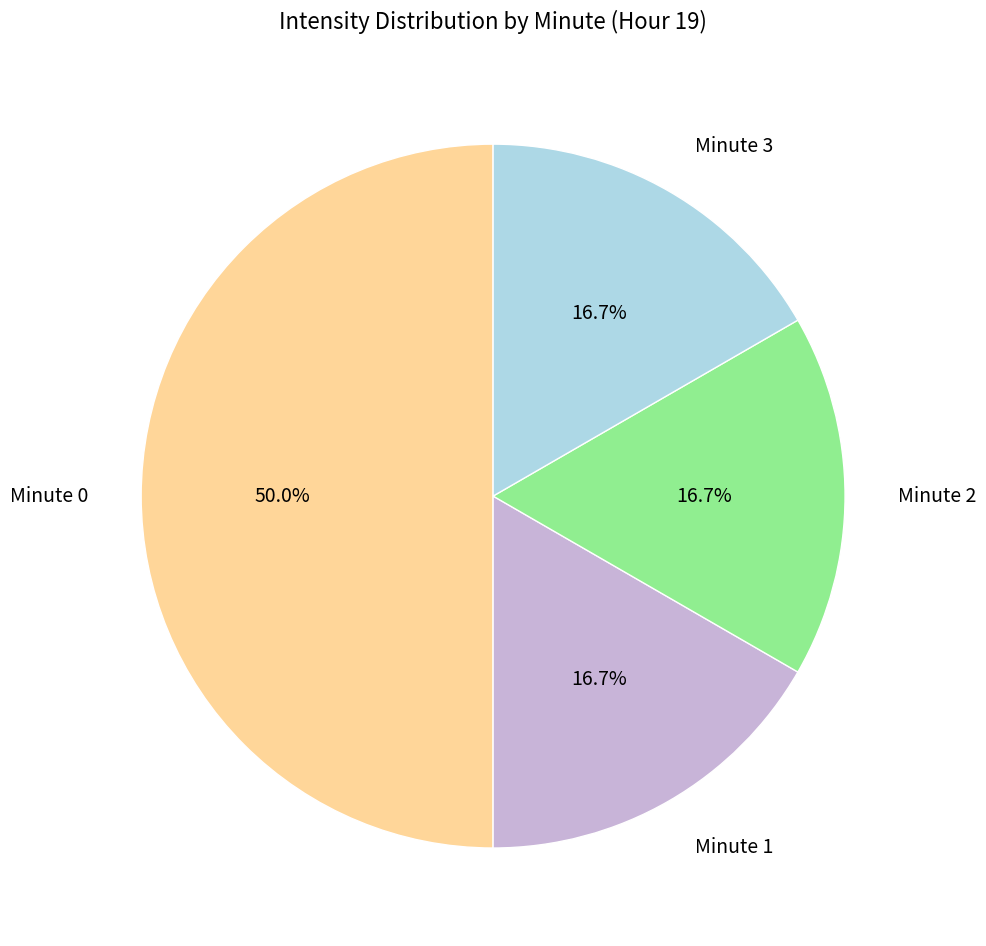

The Minute 1 slice represents 17% of the pie. True or false?

True